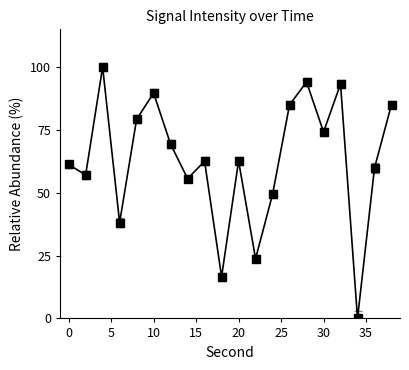

How many points are higher than both their immediate neighbors (excluding endpoints)?

6